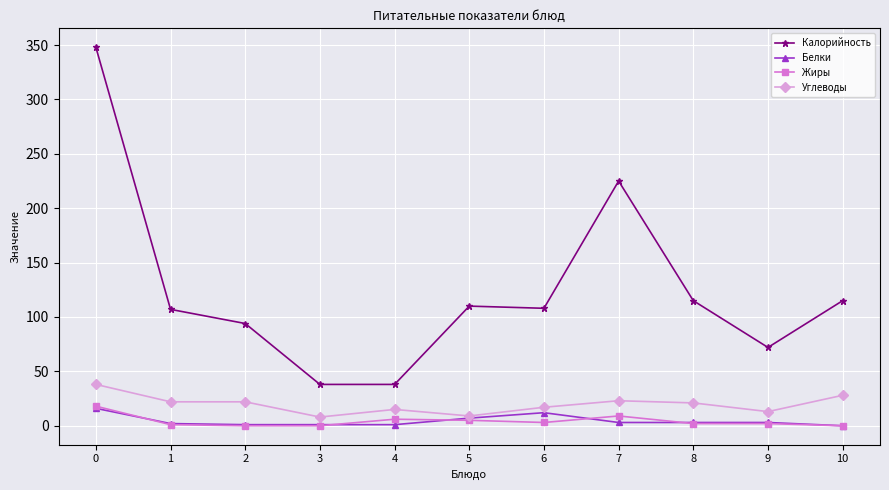

Between 0 and 7, which series saw the biggest shift?

Калорийность